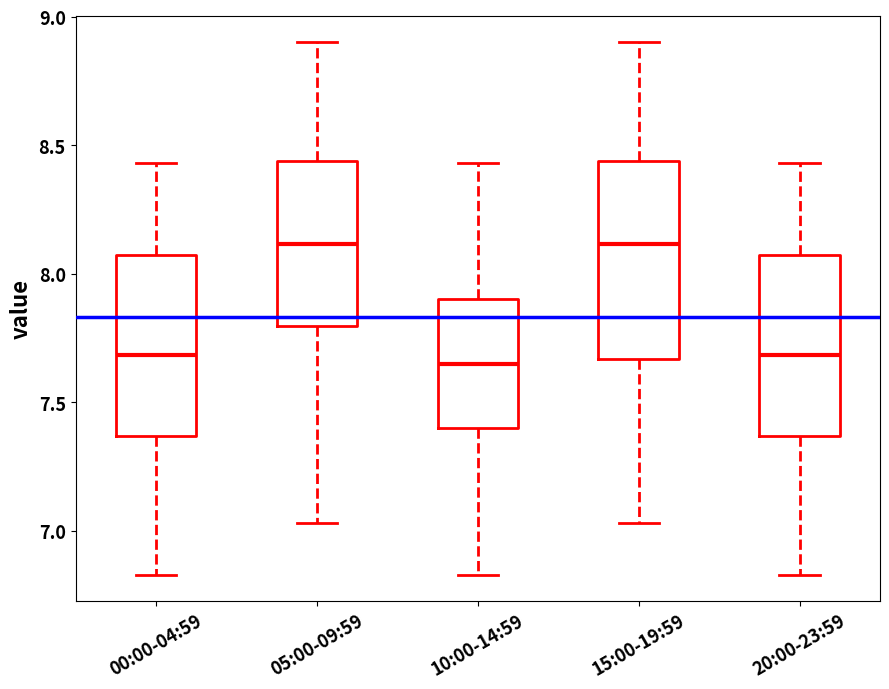

Where is the lower edge of the box for 15:00-19:59 on the y-axis? The values are not printed on the chart, so give them approximately, as read against the axis.

7.65